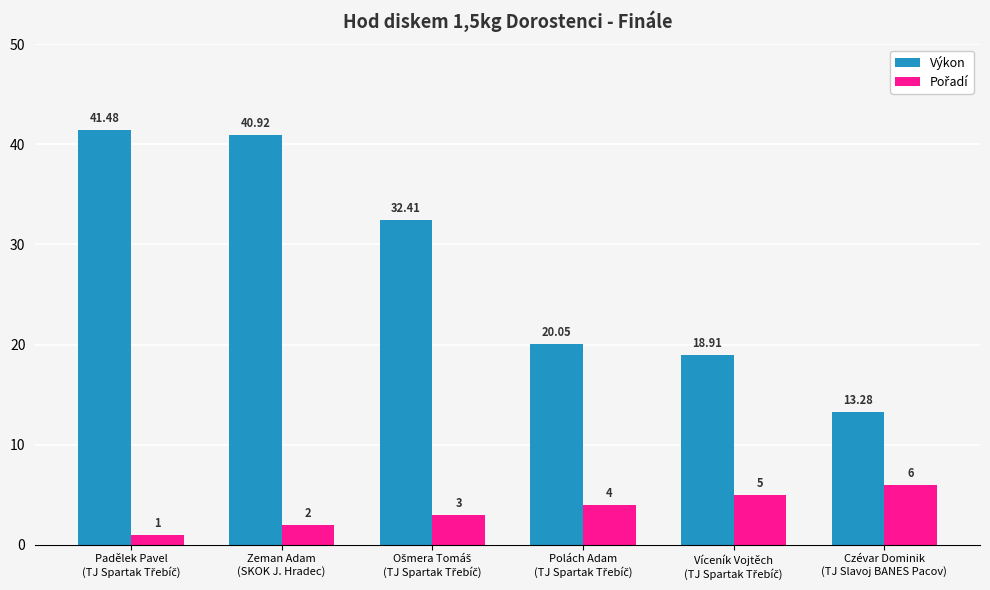

Which series has the largest total across all categories?

Výkon